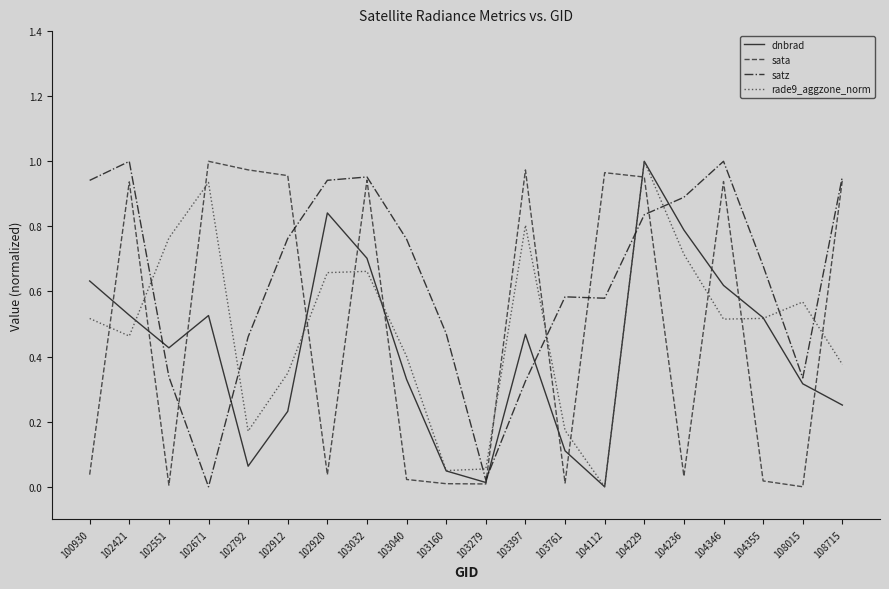

The value of dnbrad at 102551 is 0.4. True or false?

True